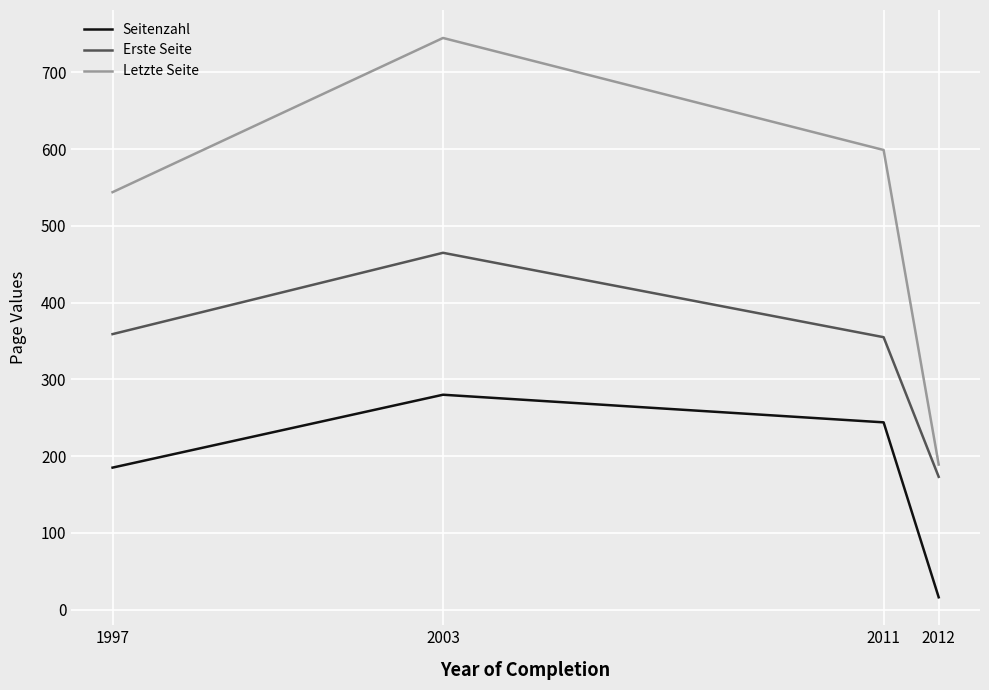

True or false: Seitenzahl has more than 0 interior local peaks.

True